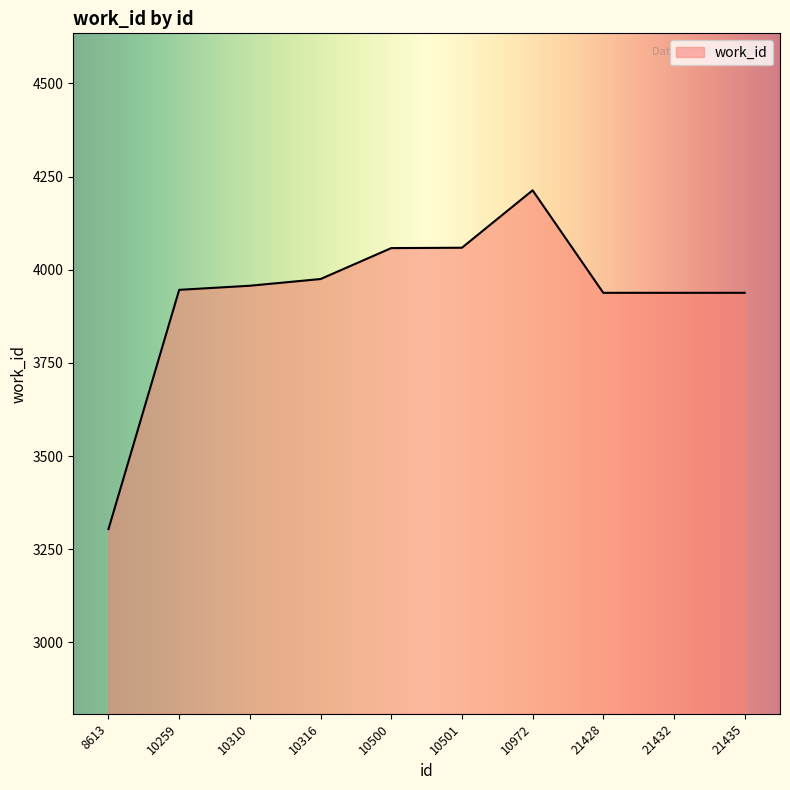

What is the average value?

3933